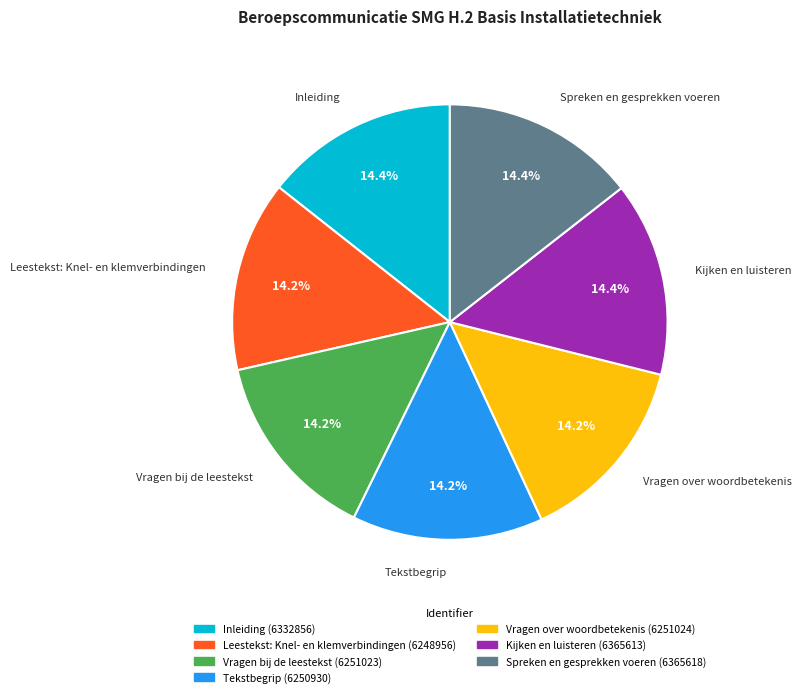

How many segments does this pie chart have?

7